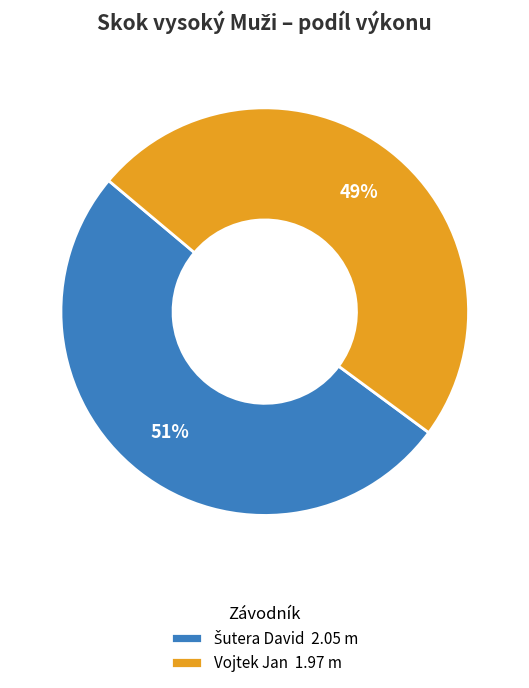

To the nearest percent, what portion does Vojtek Jan 1.97 m represent?

49%